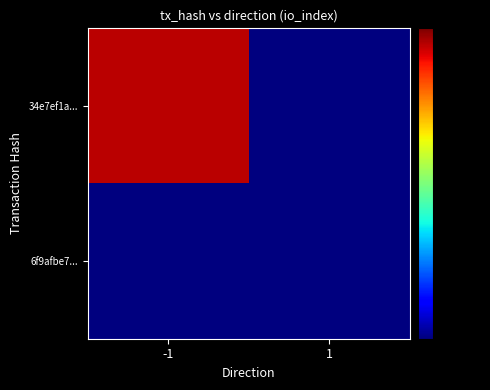

Reading left to right, extract all data points from this chart.

34e7ef1a...: -1=676.0	1=0.5
6f9afbe7...: -1=0.5	1=0.5